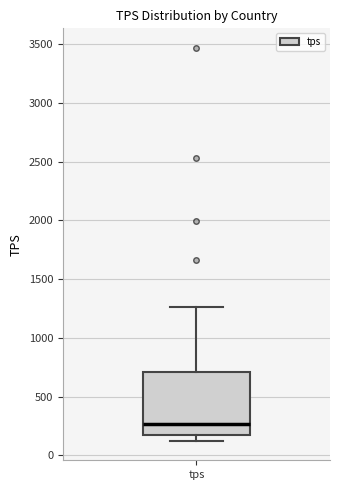

Where is the upper edge of the box for tps on the y-axis? The values are not printed on the chart, so give them approximately, as read against the axis.

700